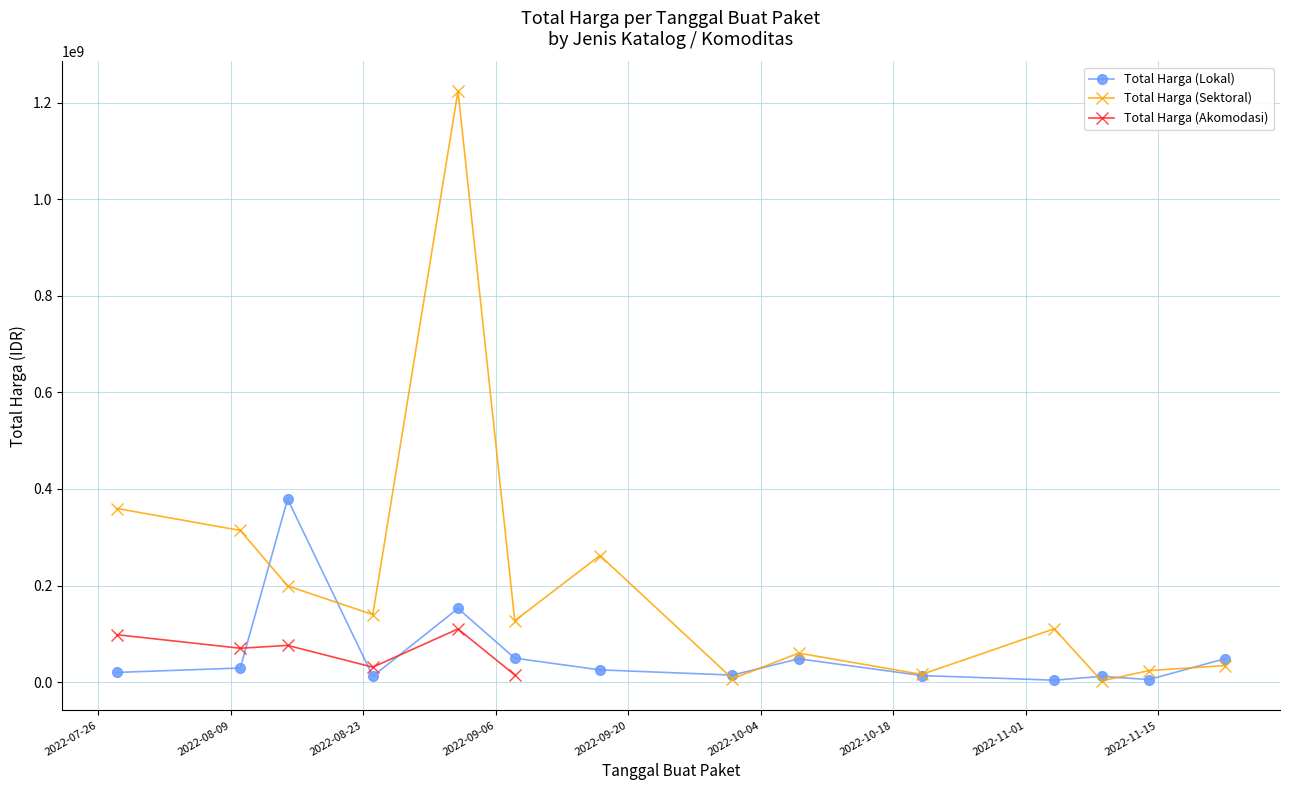

Count the number of categories in the chart.

14